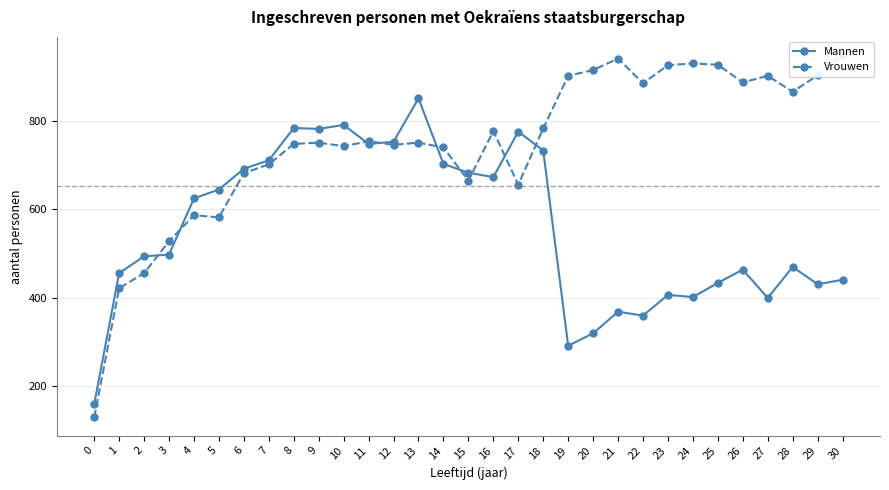

True or false: Vrouwen and Mannen cross at least once.

True